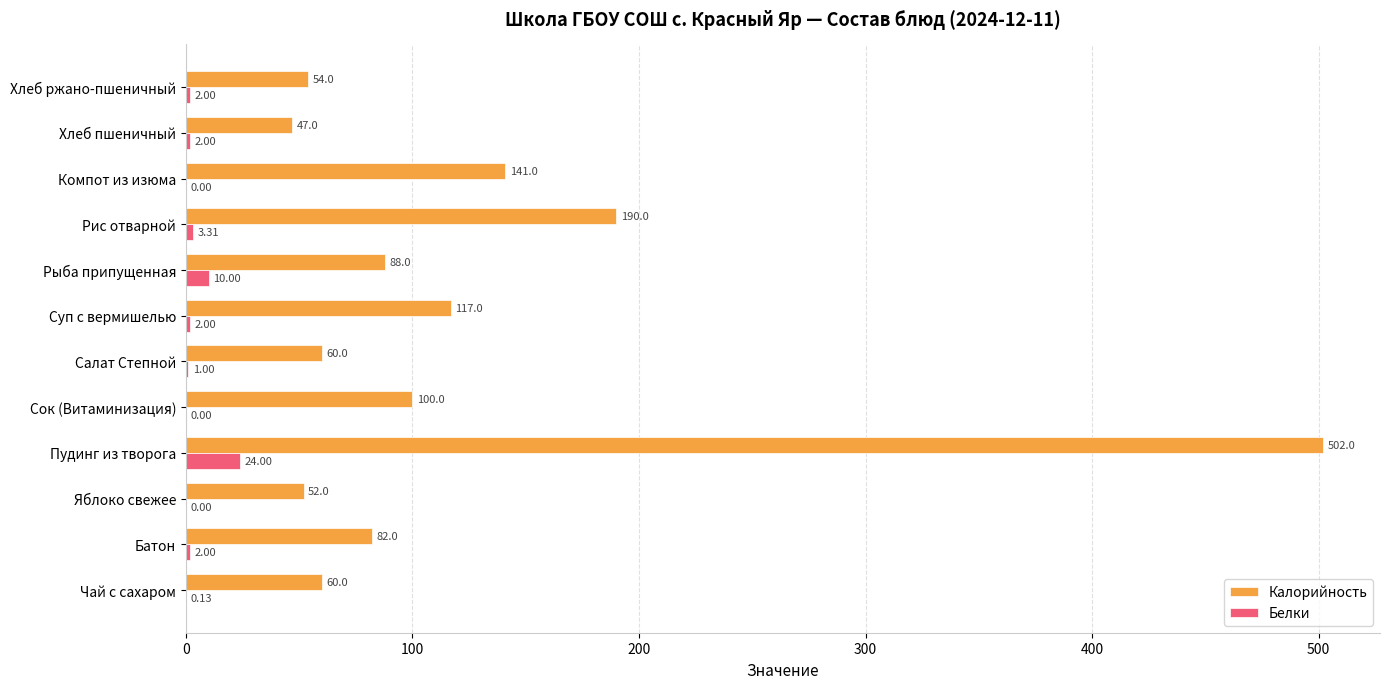

Between Суп с вермишелью and Рыба припущенная, which series saw the biggest shift?

Калорийность